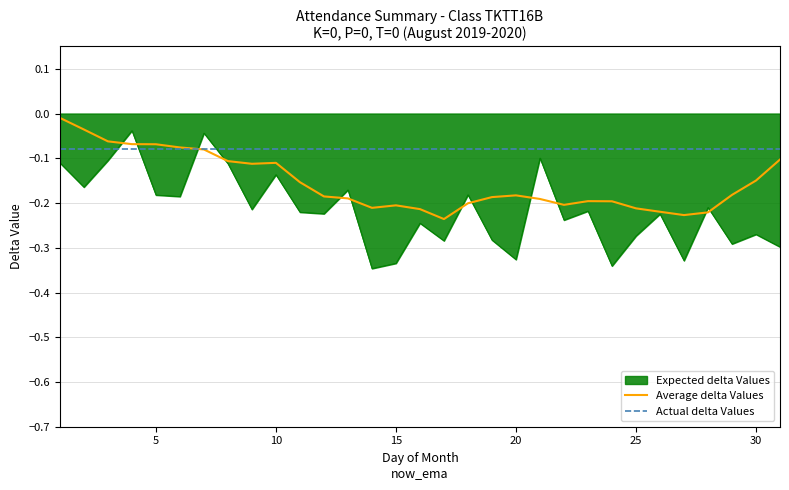

List the series in order of their overall mean, lowest first.

Expected delta Values, Average delta Values, Actual delta Values